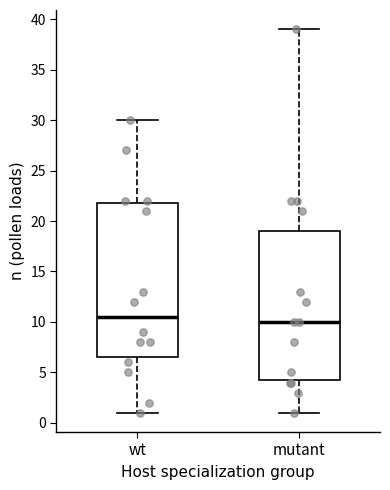

Reading left to right, read every box against the y-axis: the position of its median line, the range the box covers, and the ends of its whiskers. The values are not printed on the chart, so give them approximately, as read against the axis.

wt: median 10.5, box 6.5 to 22.0, whiskers 1.0 to 30.0
mutant: median 10.0, box 4.5 to 19.0, whiskers 1.0 to 39.0